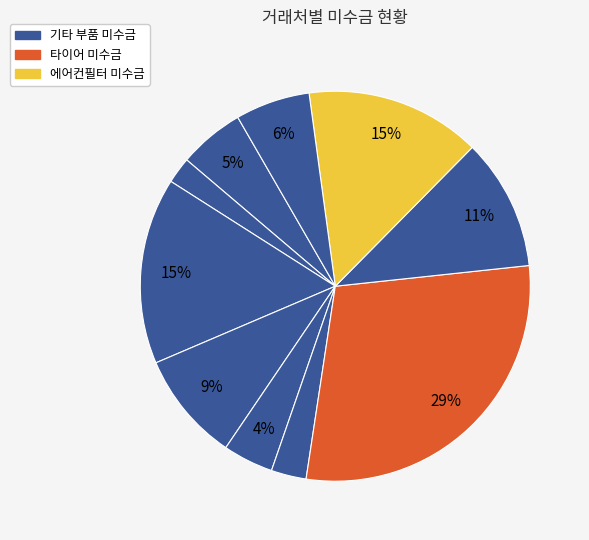

How many slices are in this pie chart?

10